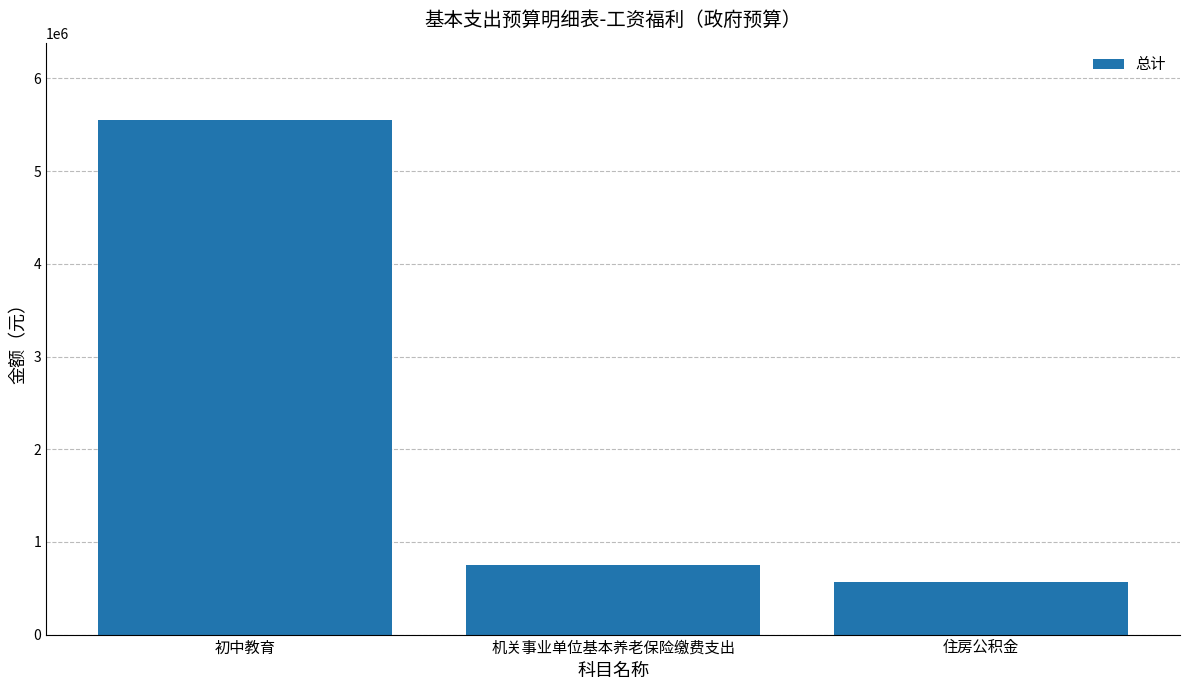

What is the label of the 3rd bar from the right?

初中教育